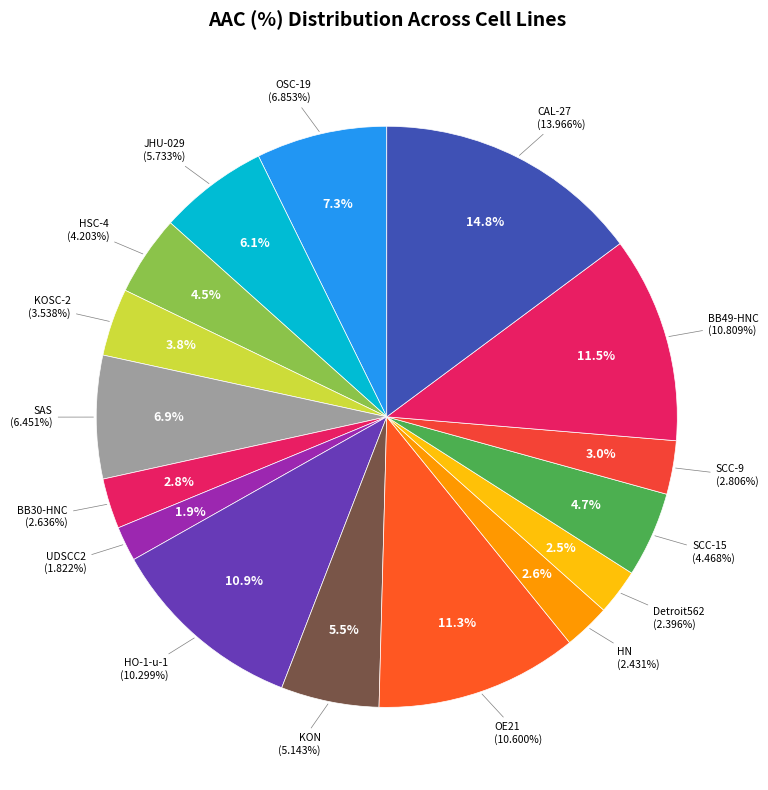

Is it true that HSC-4 is 1% of the pie?

False